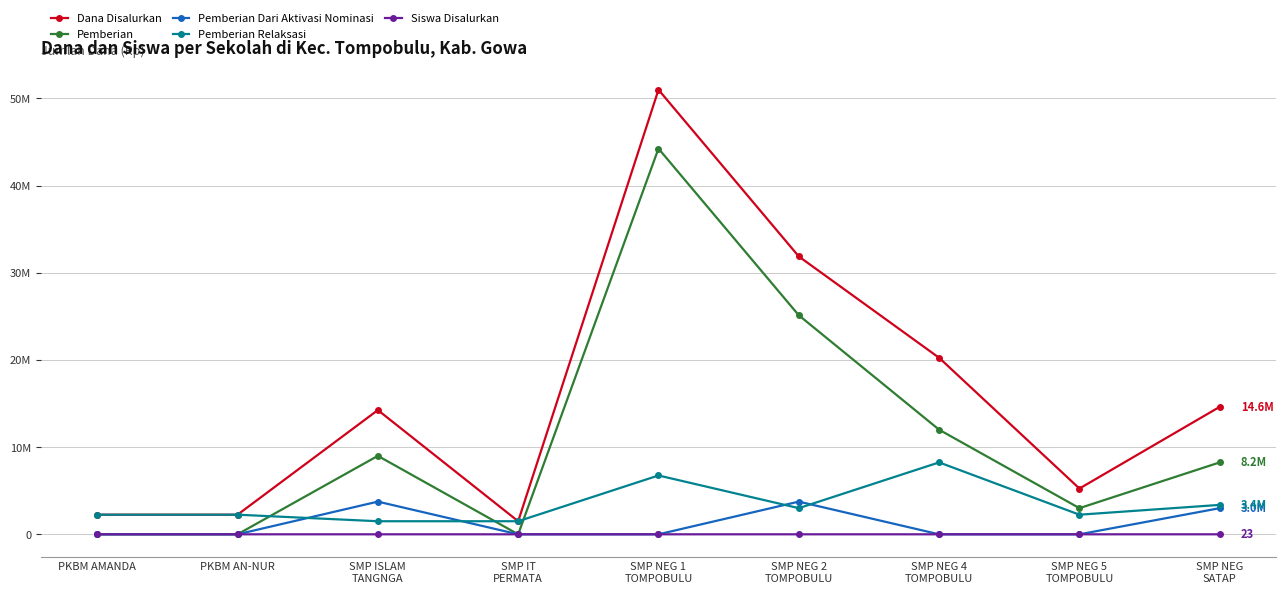

The Pemberian Dari Aktivasi Nominasi series shows 0 at PKBM AN-NUR. True or false?

True